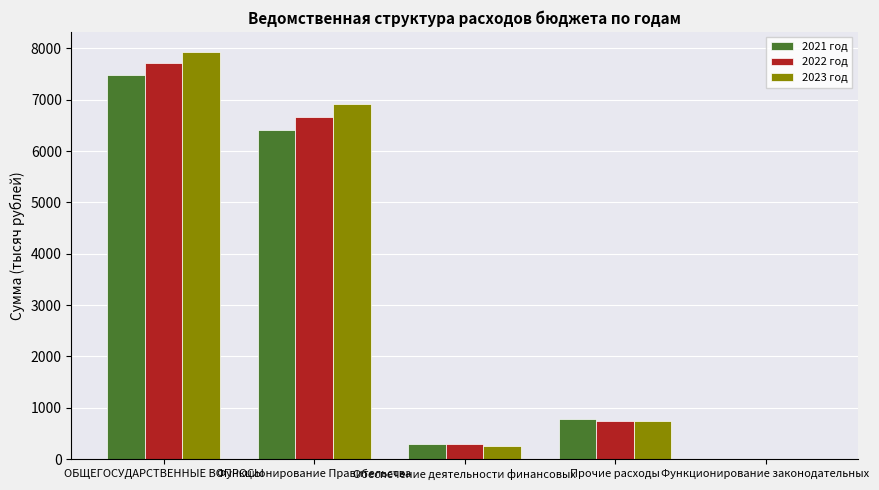

Which series has the largest range (max minus min)?

2023 год